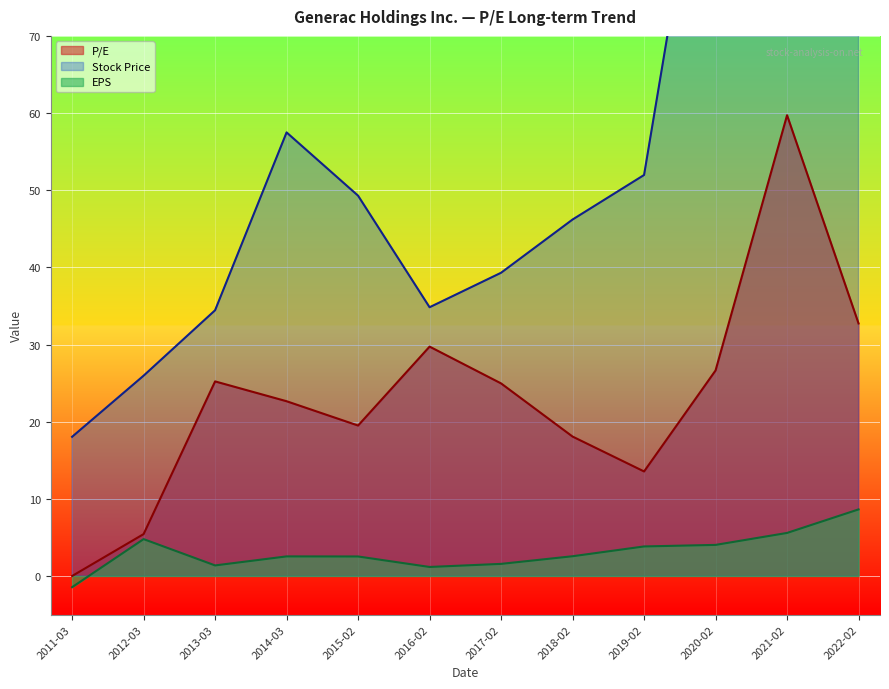

Reading left to right, what are all the values shown in this chart?

P/E: 0.0	5.4	25.2	22.6	19.5	29.7	25.0	18.1	13.6	26.6	59.7	32.7
Stock Price: 18.0	26.0	34.4	57.5	49.3	34.8	39.3	46.2	52.0	107.3	333.0	282.5
EPS: -1.4	4.8	1.4	2.5	2.5	1.2	1.6	2.6	3.8	4.0	5.6	8.6